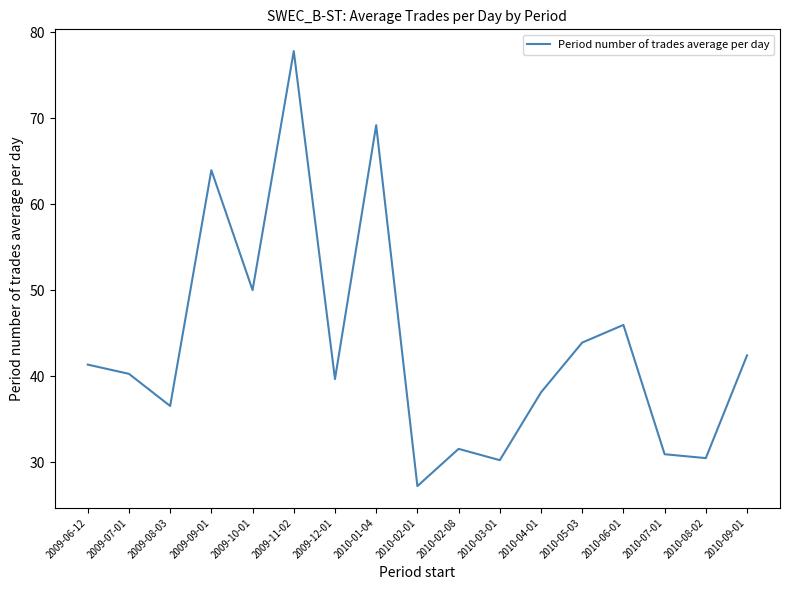

At which category does the chart reach its peak across all series?

2009-11-02